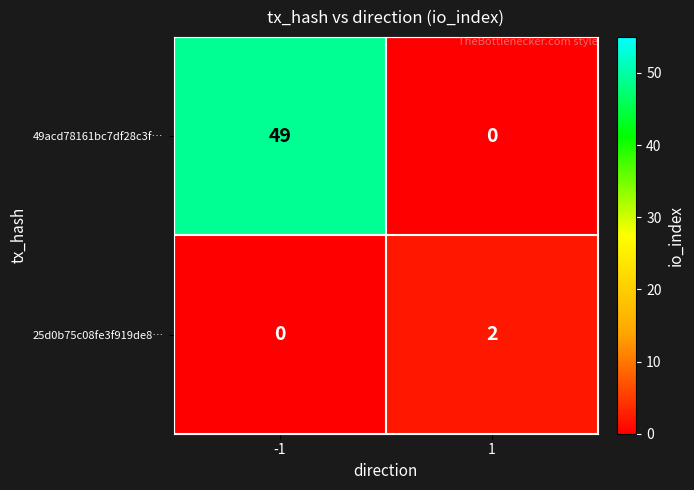

At how many categories does at least one series exceed 34?

1